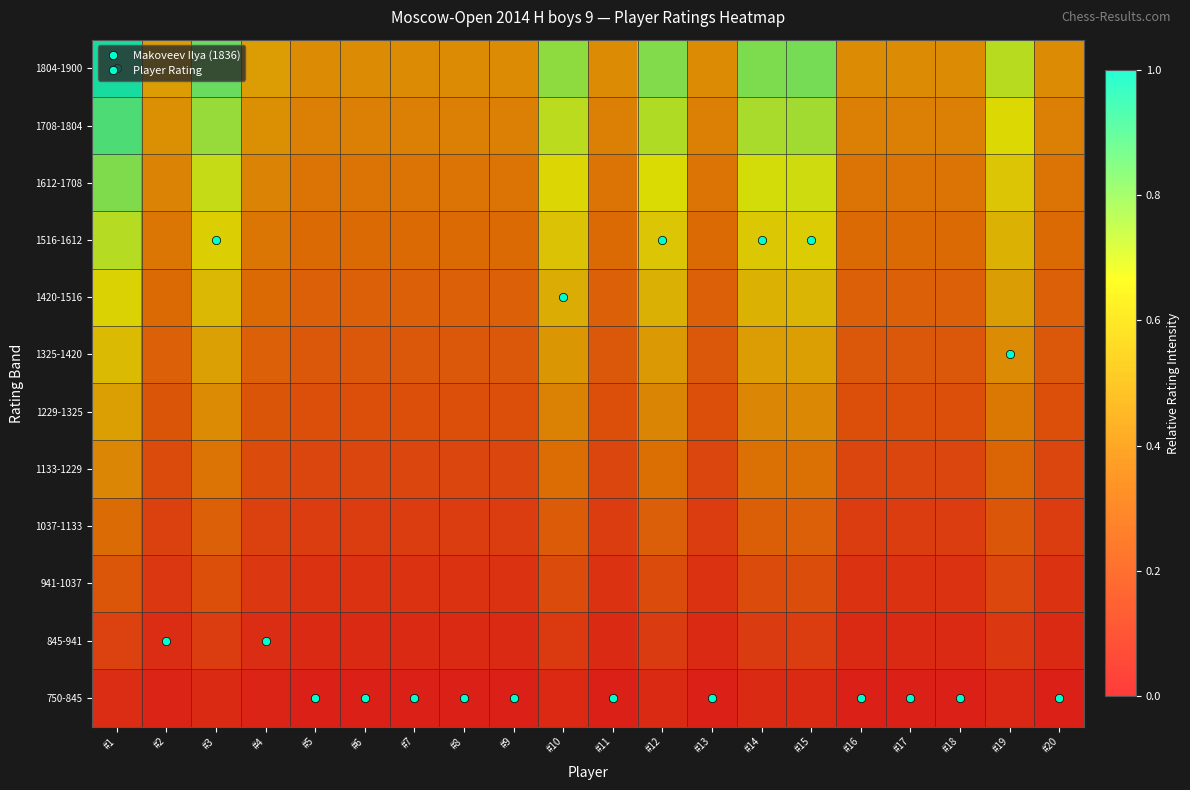

Which has a higher value, #7 or #11?

#7